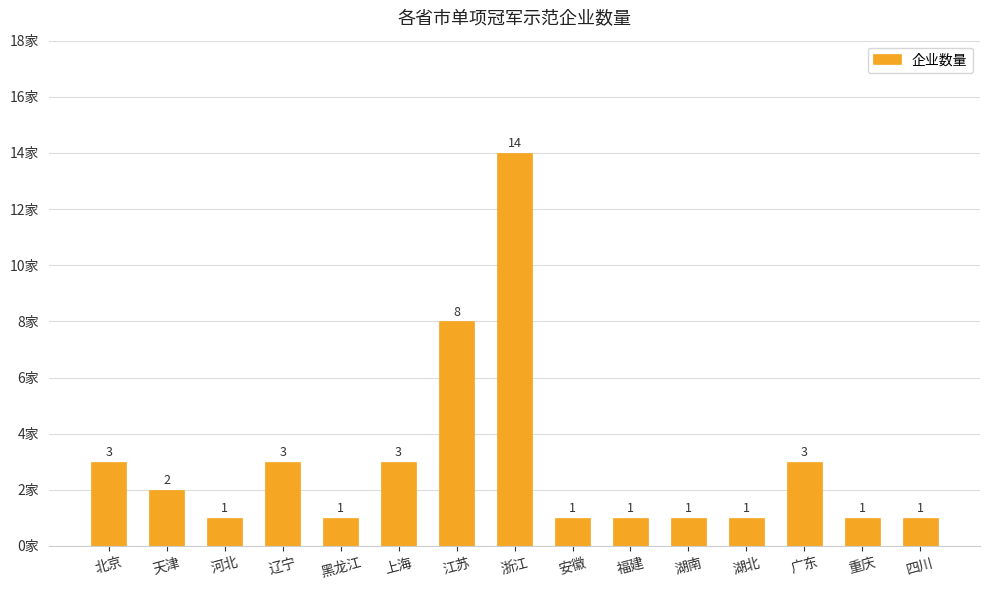

What is the maximum value shown in the chart?

14